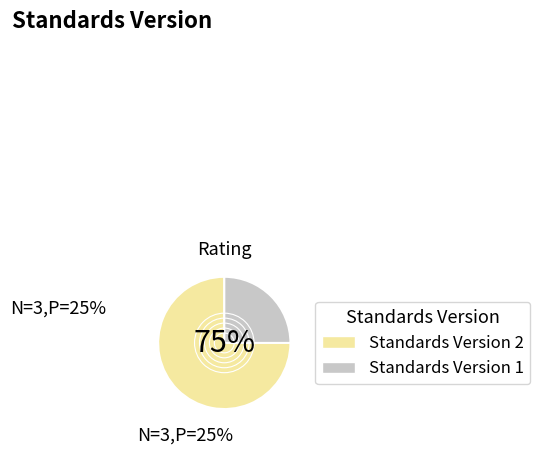

Is there a majority slice in this chart?

Yes